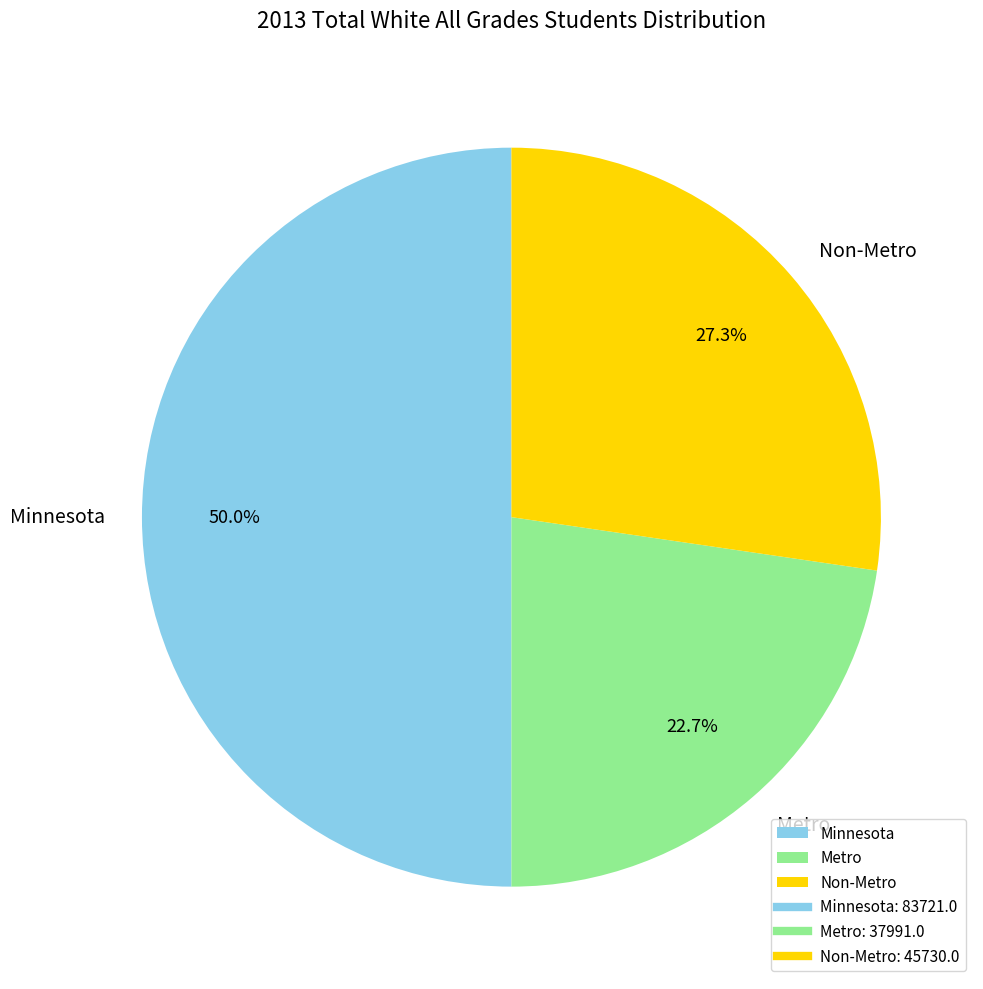

To the nearest percent, what is the difference between the largest and smallest slice percentages?

27%